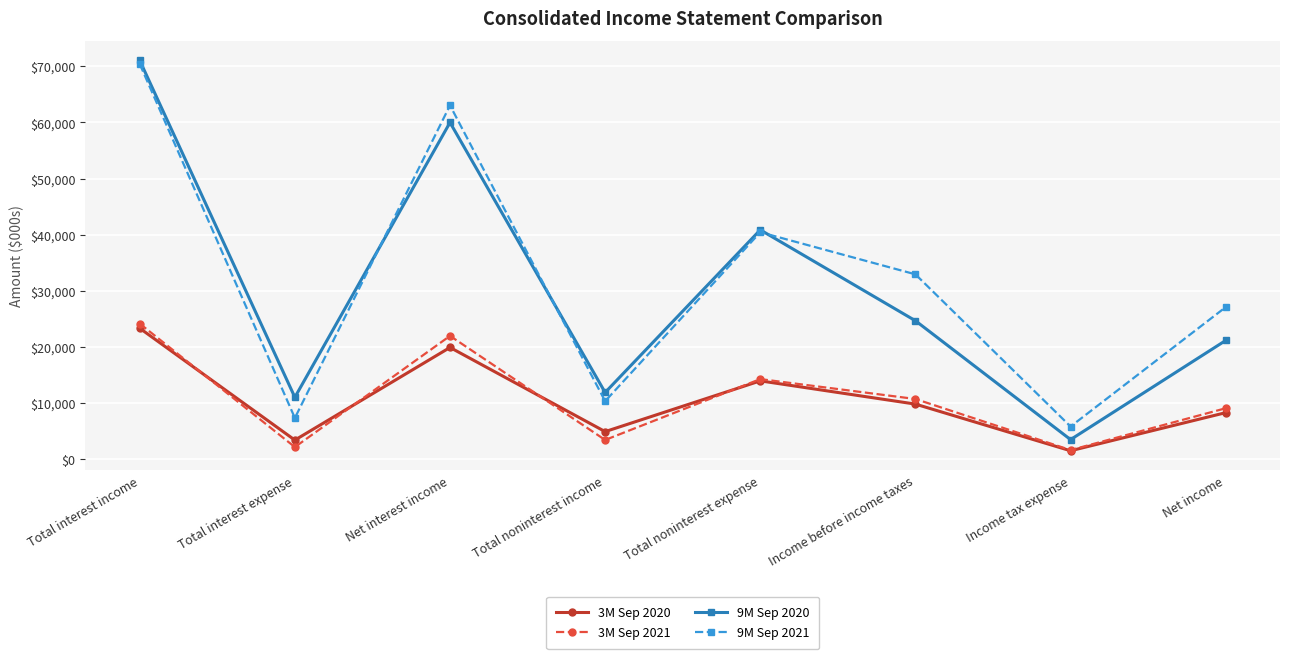

Between Net interest income and Total noninterest expense, which series saw the biggest shift?

9M Sep 2021